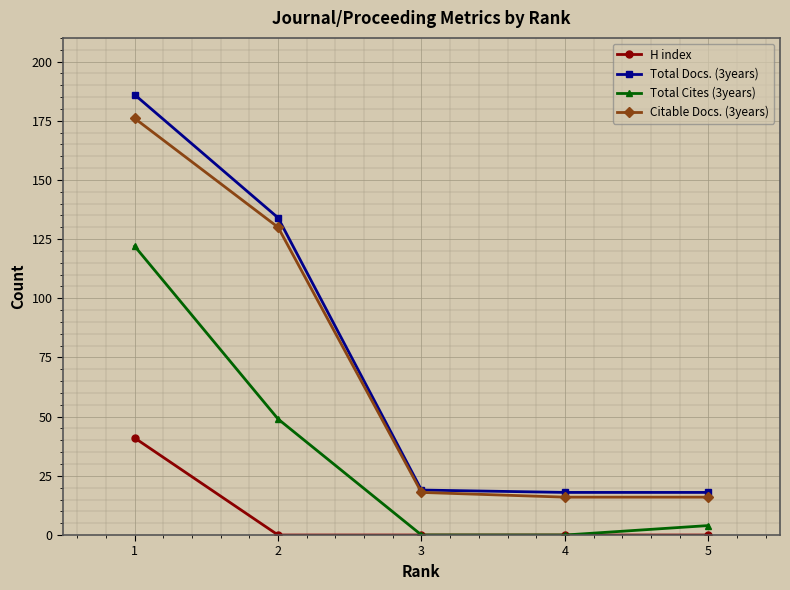

True or false: Citable Docs. (3years) has more than 2 interior local peaks.

False